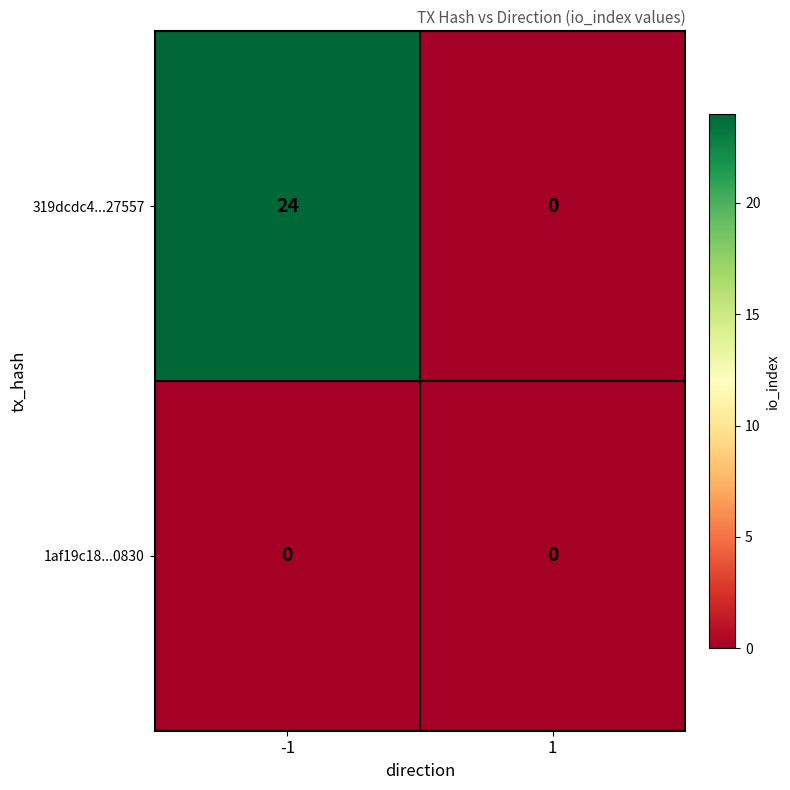

List the series in order of their peak value, lowest first.

1af19c18...0830, 319dcdc4...27557